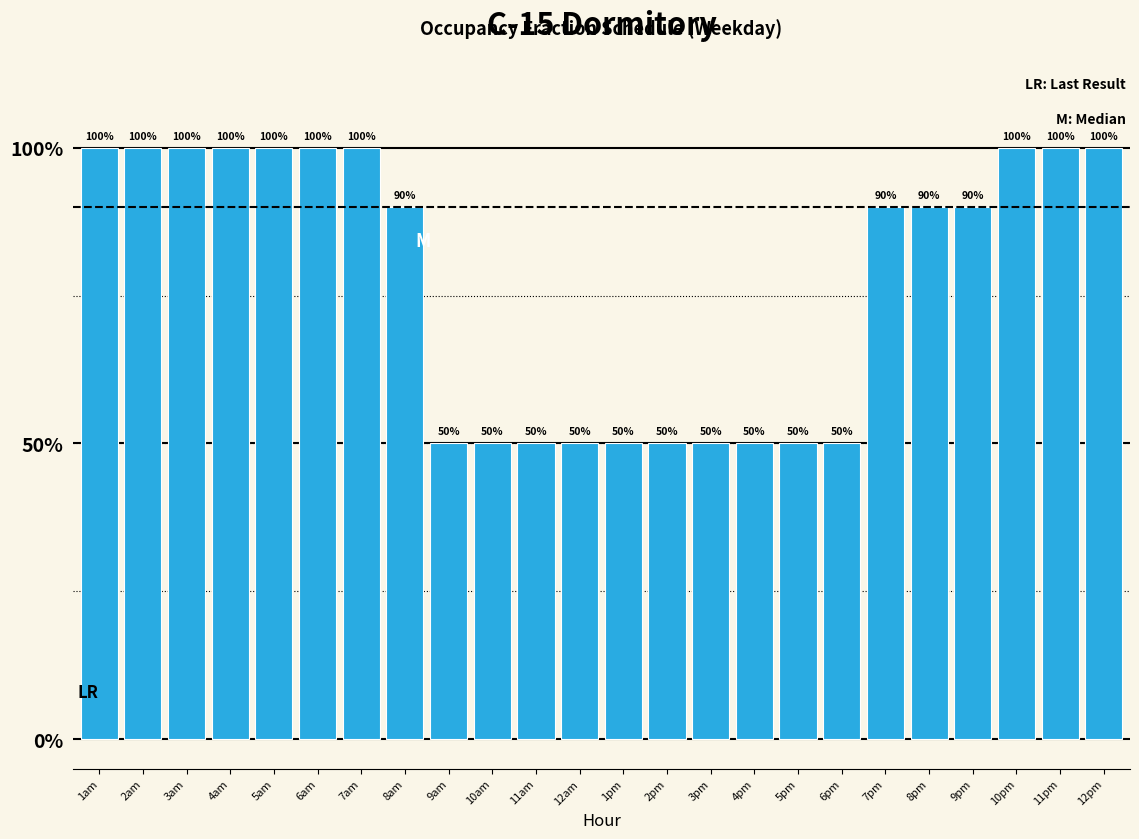

Are the bars horizontal?

No